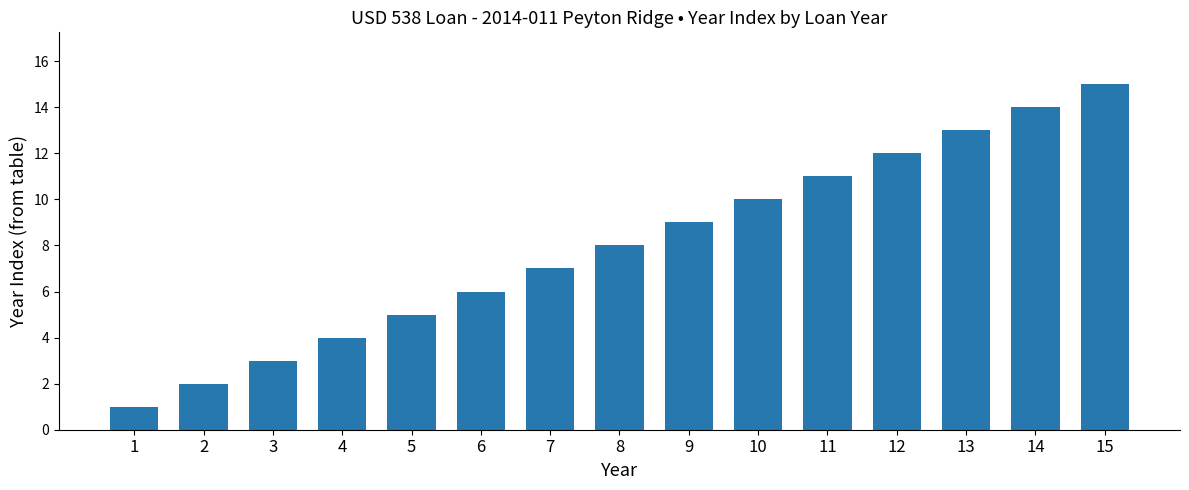

The value at 7 is 12. True or false?

False